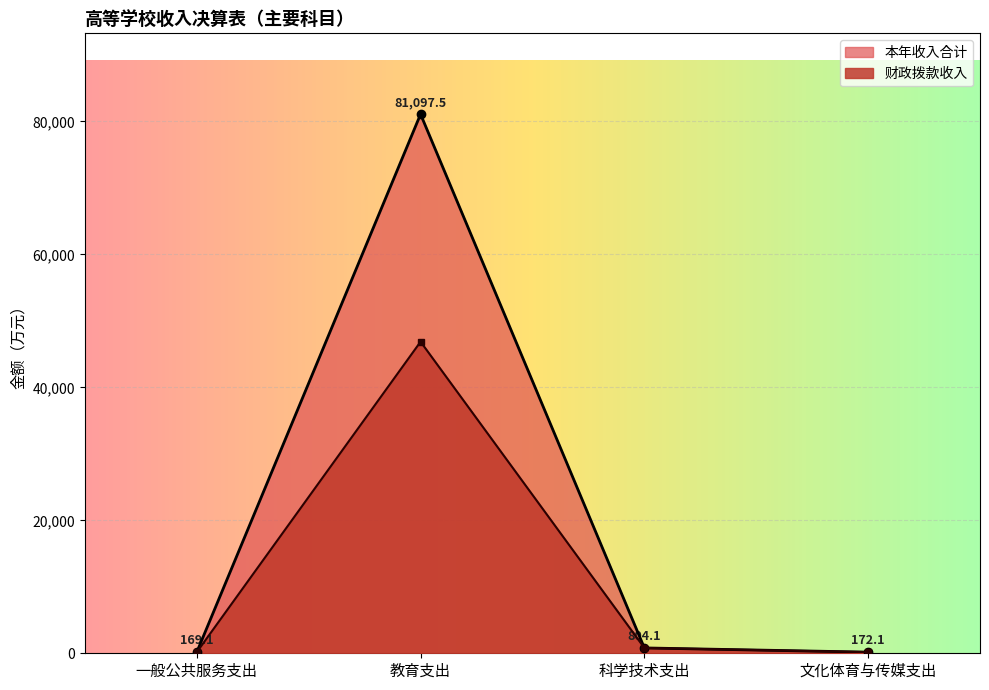

Between 一般公共服务支出 and 科学技术支出, which is larger?

科学技术支出